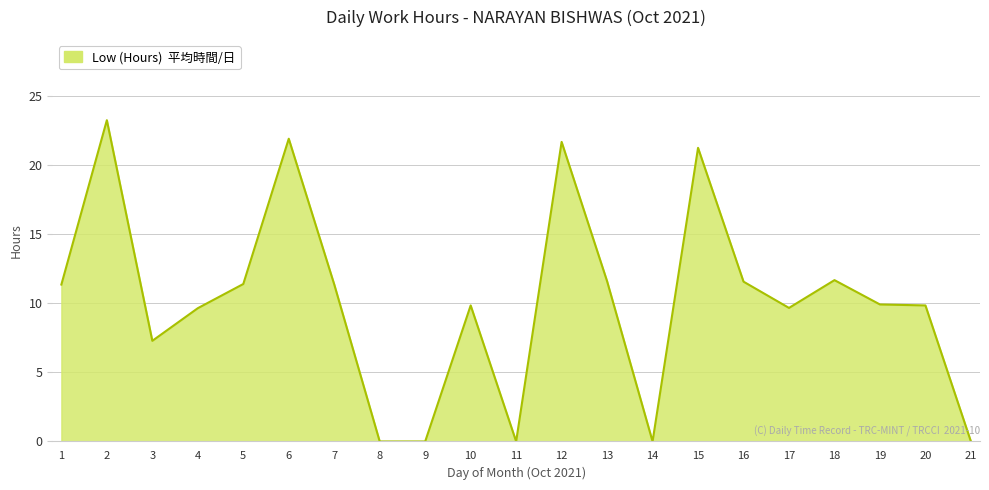

At which category does the chart reach its peak across all series?

2